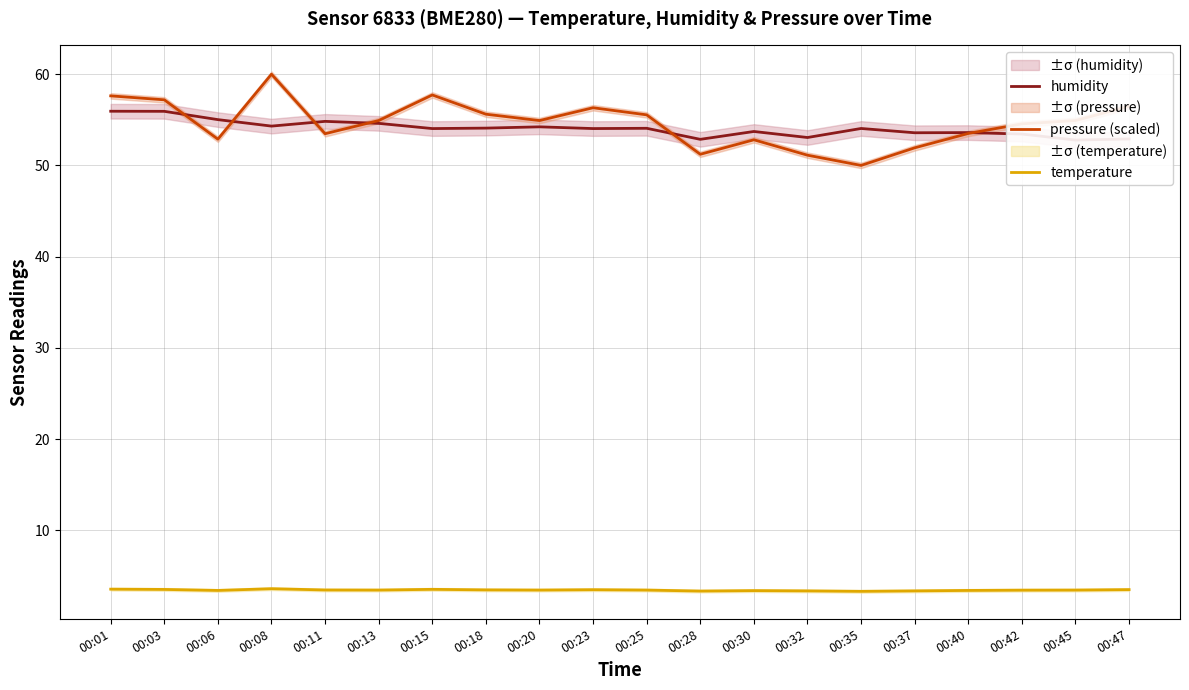

How many lines are shown in the chart?

3